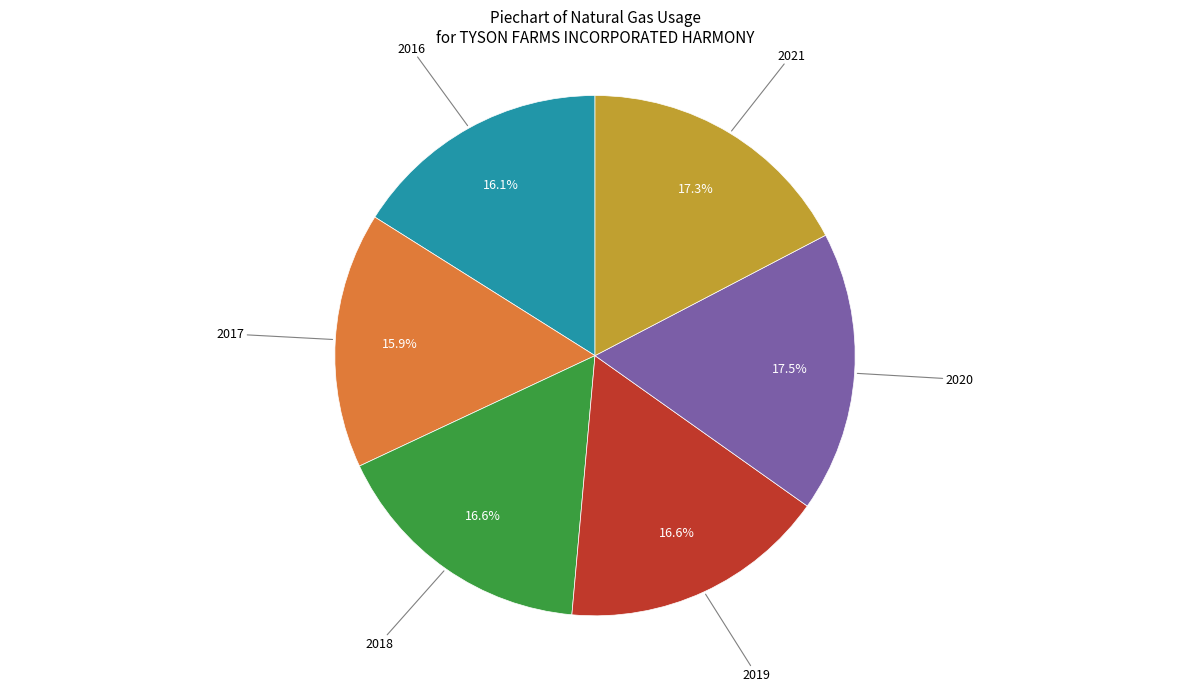

Does any single category account for the majority?

No